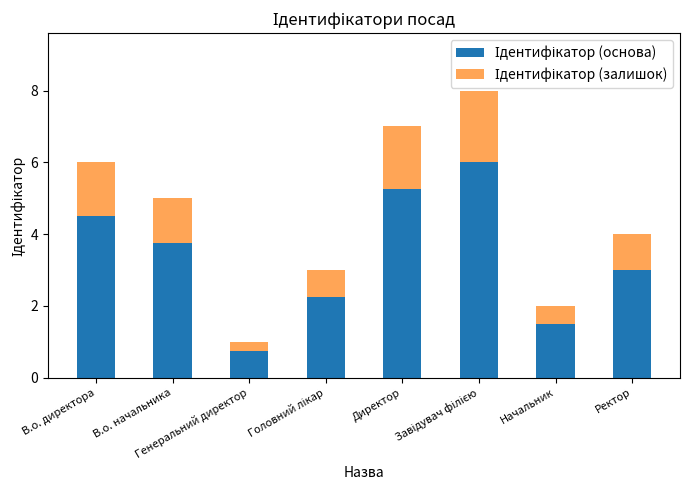

Are the bars horizontal?

No